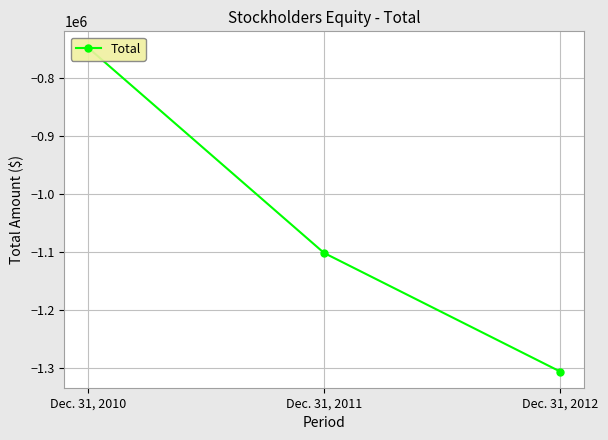

List the labels in order of value, smallest first.

Dec. 31, 2012, Dec. 31, 2011, Dec. 31, 2010